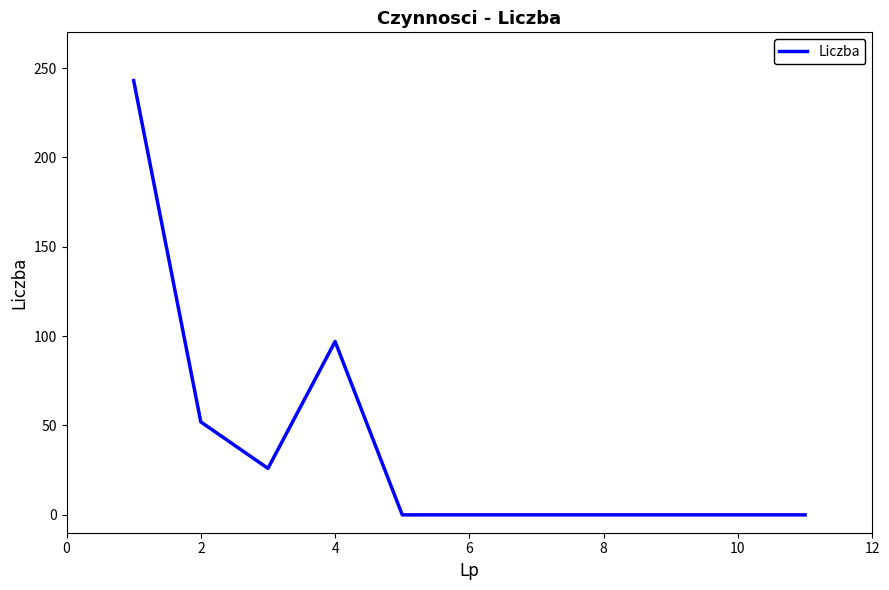

Reading left to right, what are all the values shown in this chart?

243	52	26	97	0	0	0	0	0	0	0